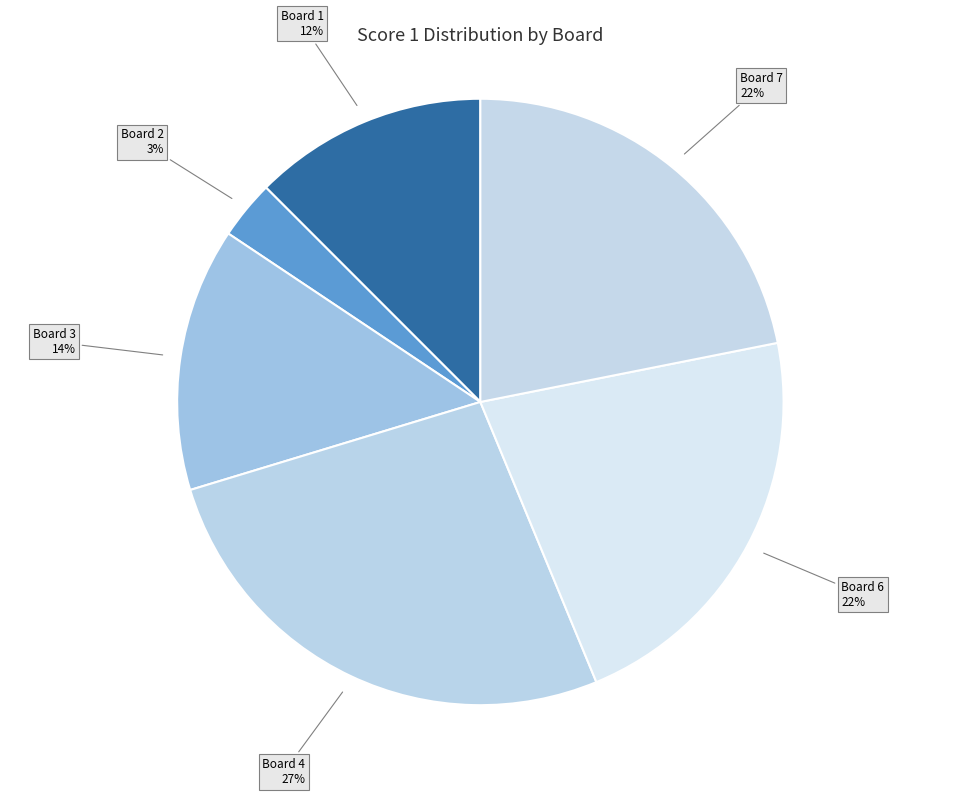

Count the number of slices in the pie.

6